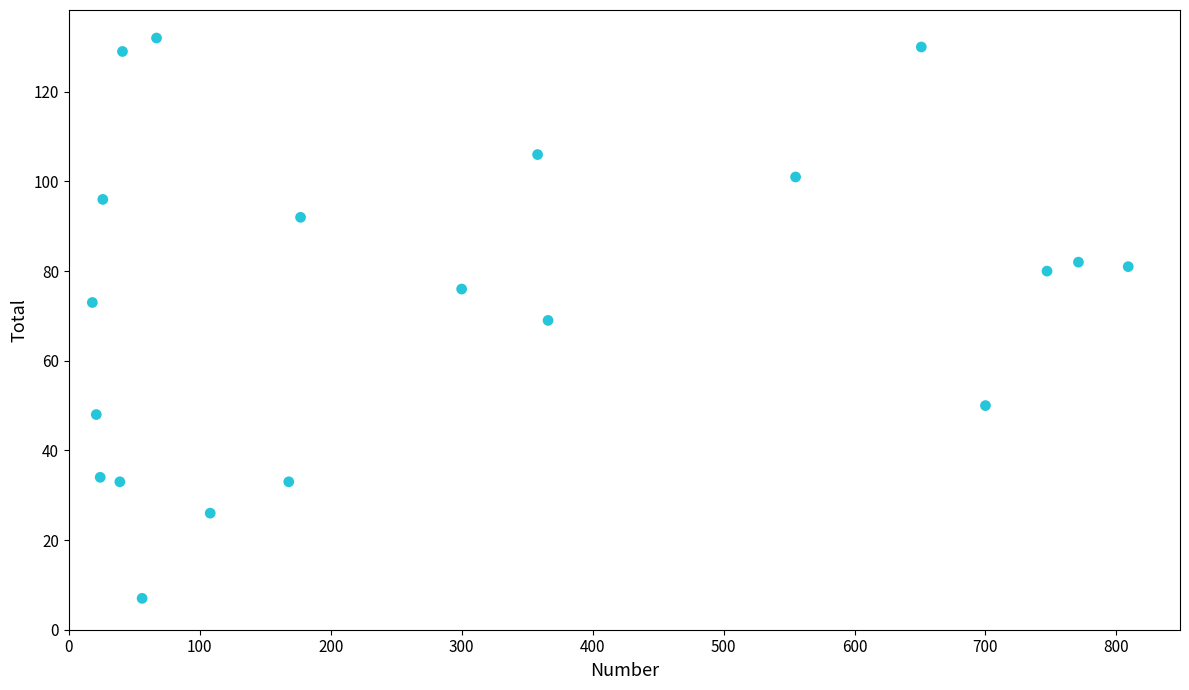

What is the range of X values (max minus min)?

791